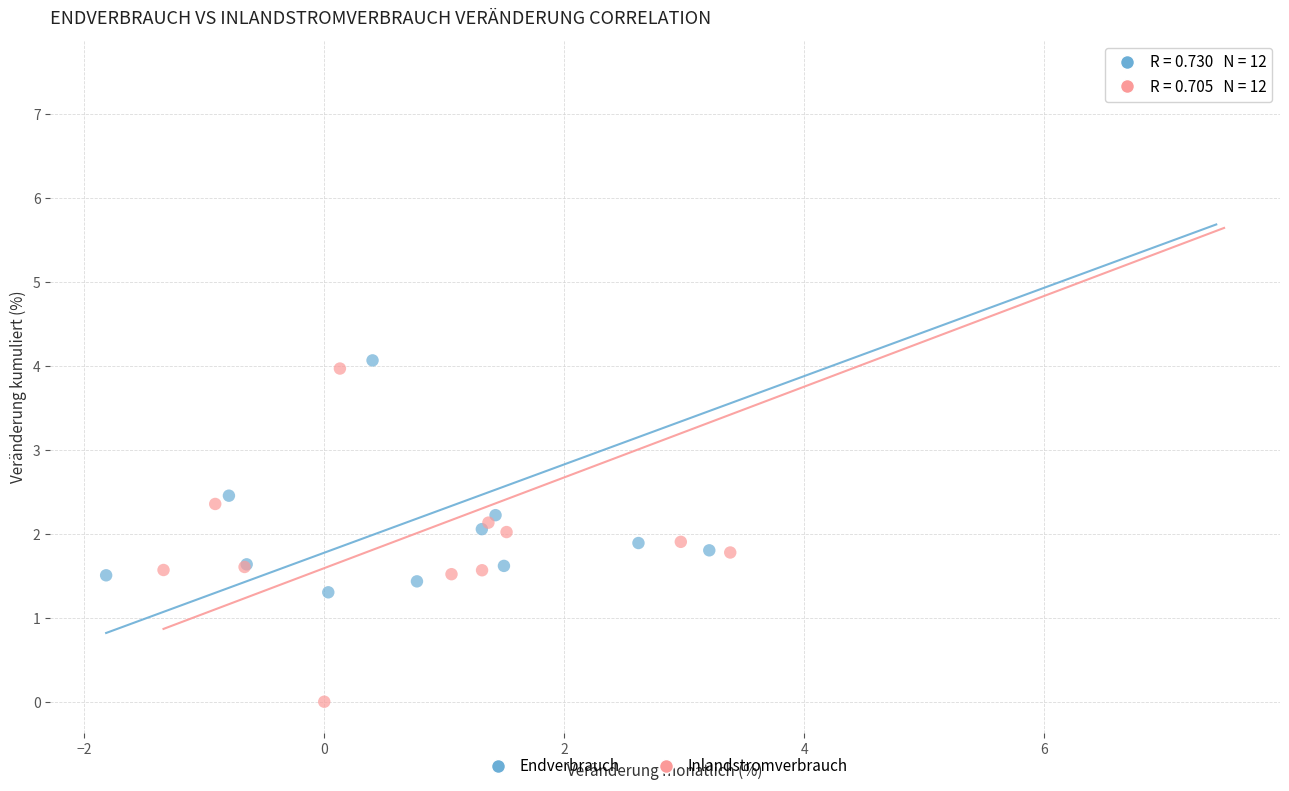

Which series has the largest Y range (max minus min)?

Inlandstromverbrauch